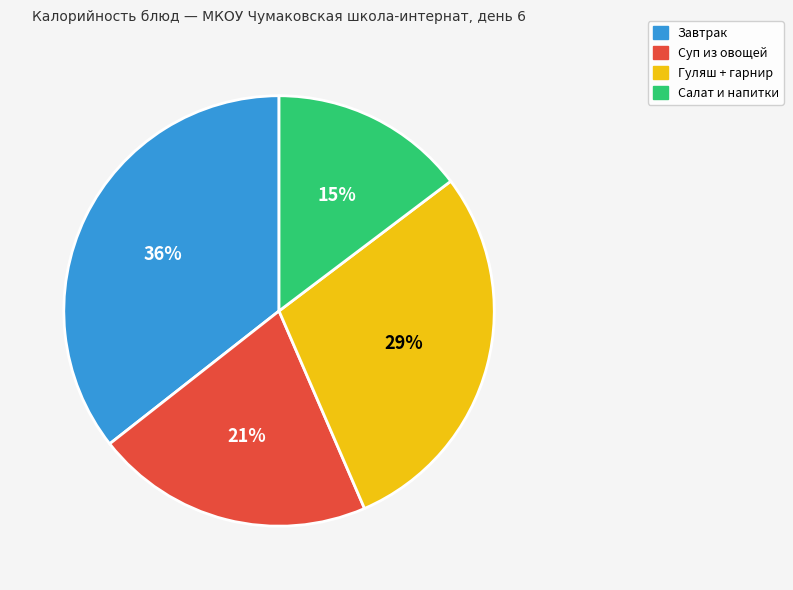

To the nearest percent, what is the average slice percentage?

25%